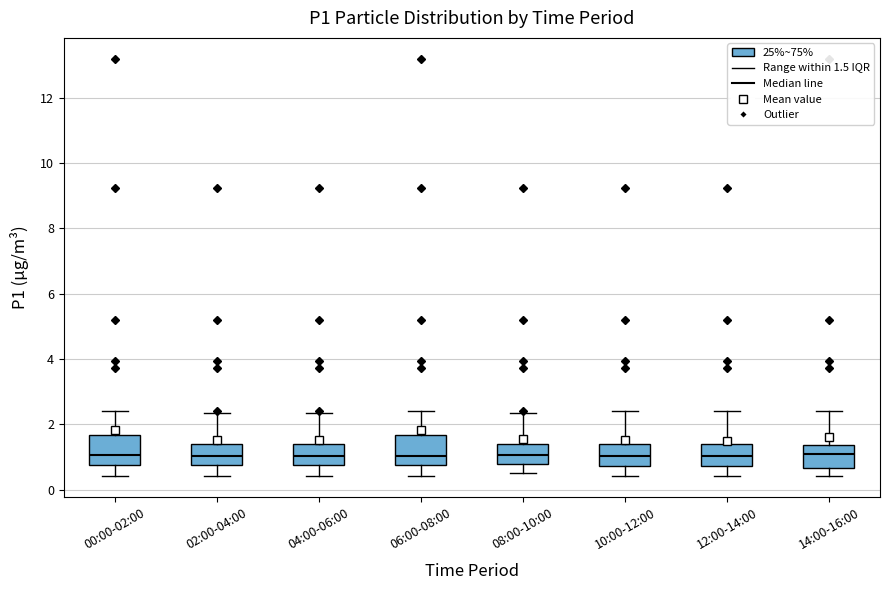

Reading left to right, transcribe this box plot: for each box, give where its median line is, the range the box spans, and where its two whiskers end, as read against the y-axis. The values are not printed on the chart, so give them approximately, as read against the axis.

00:00-02:00: median 1.0, box 0.8 to 1.6, whiskers 0.4 to 2.4
02:00-04:00: median 1.0, box 0.8 to 1.4, whiskers 0.4 to 2.4
04:00-06:00: median 1.0, box 0.8 to 1.4, whiskers 0.4 to 2.4
06:00-08:00: median 1.0, box 0.8 to 1.6, whiskers 0.4 to 2.4
08:00-10:00: median 1.0, box 0.8 to 1.4, whiskers 0.6 to 2.4
10:00-12:00: median 1.0, box 0.8 to 1.4, whiskers 0.4 to 2.4
12:00-14:00: median 1.0, box 0.8 to 1.4, whiskers 0.4 to 2.4
14:00-16:00: median 1.0, box 0.6 to 1.4, whiskers 0.4 to 2.4